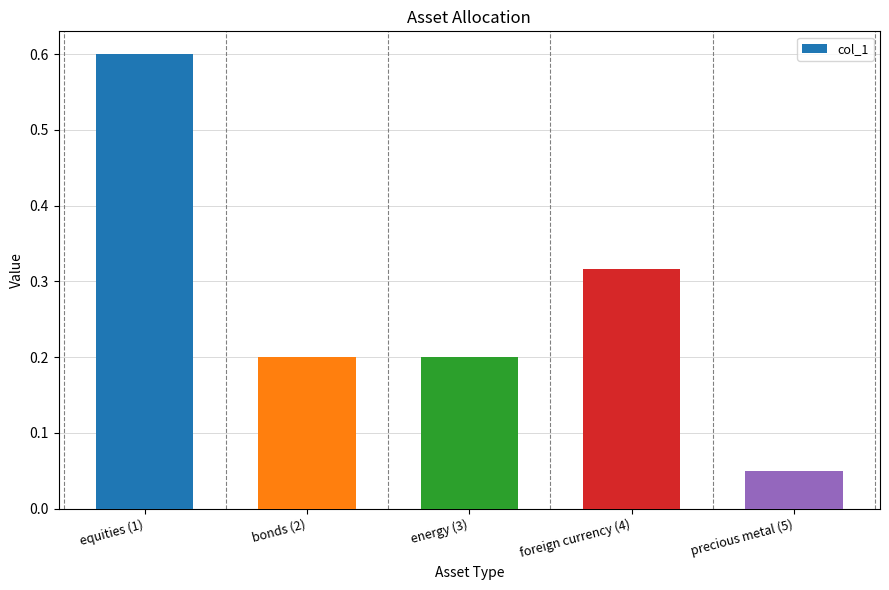

What is the change in value from bonds (2) to foreign currency (4)?

+0.1